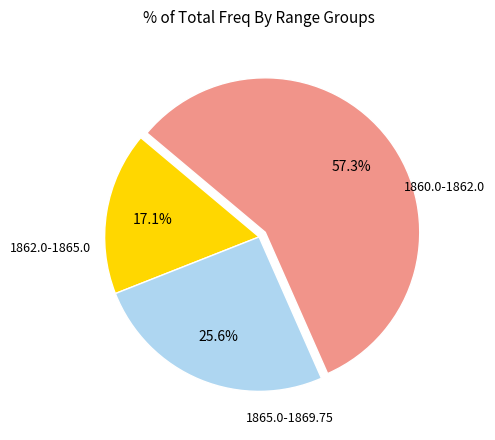

How many segments does this pie chart have?

3